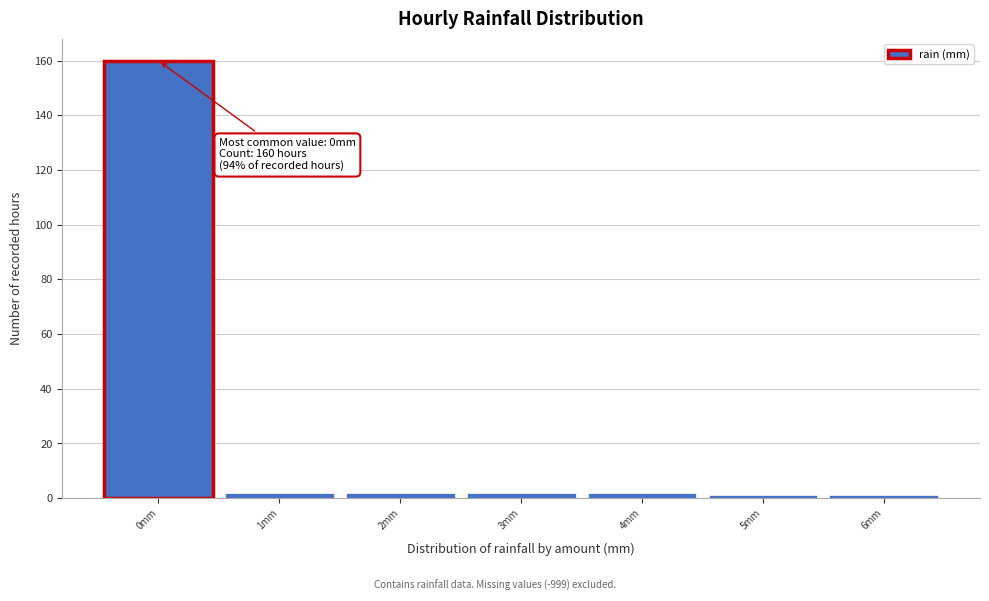

Which range on the x-axis has the tallest bar?

-0.5 to 0.5